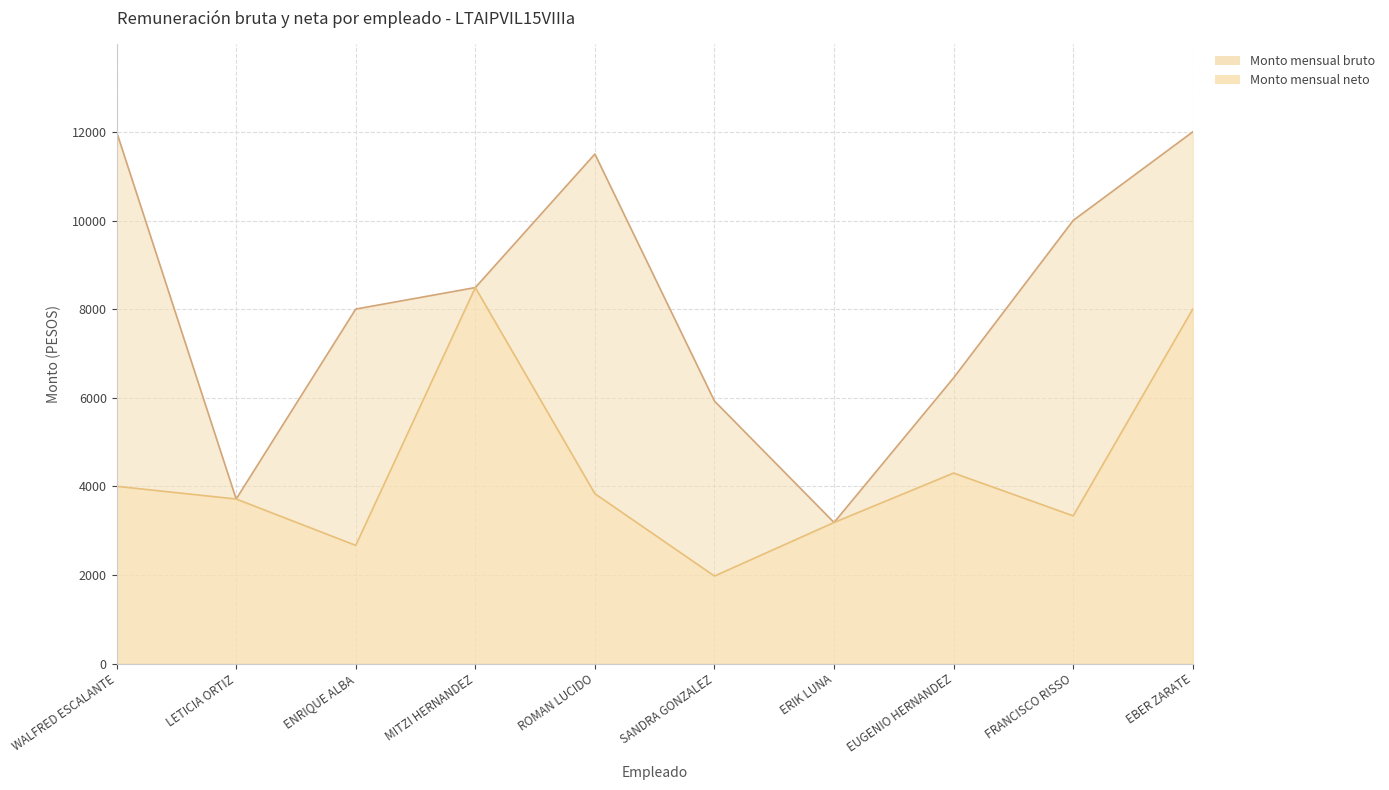

What is the value of the Monto mensual neto point at the 7th from the left?

3185.0